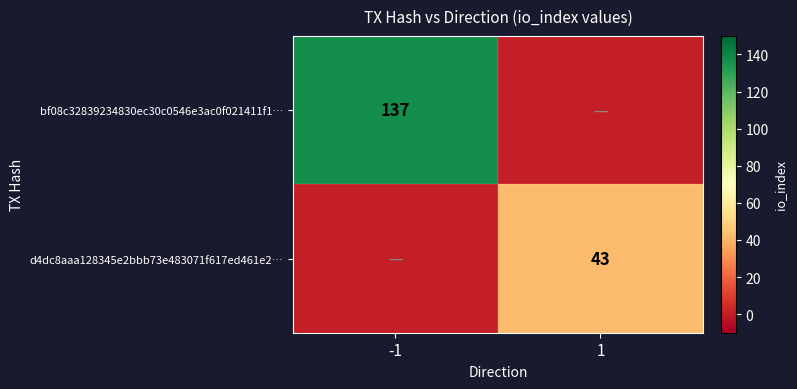

Count the number of data series in this chart.

2